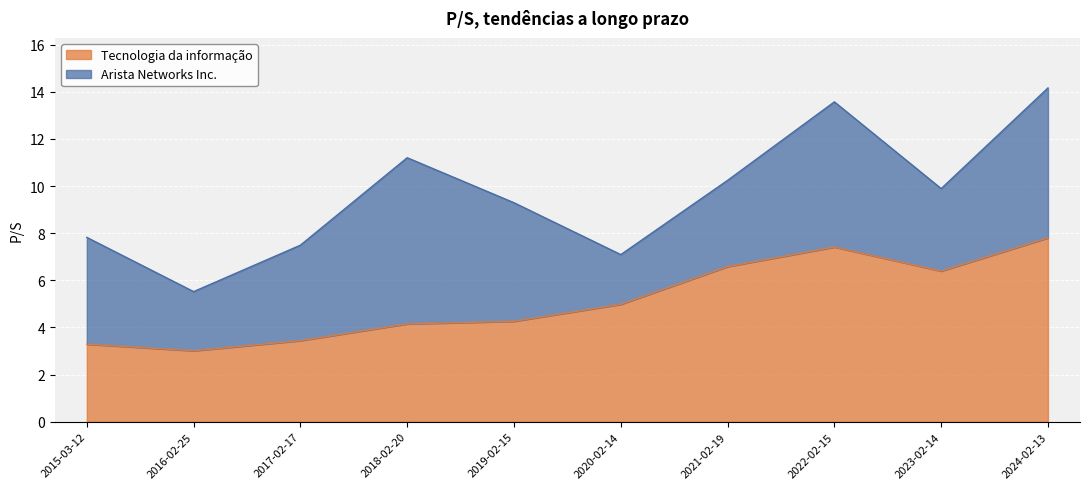

What is the minimum value shown in the chart?

3.0